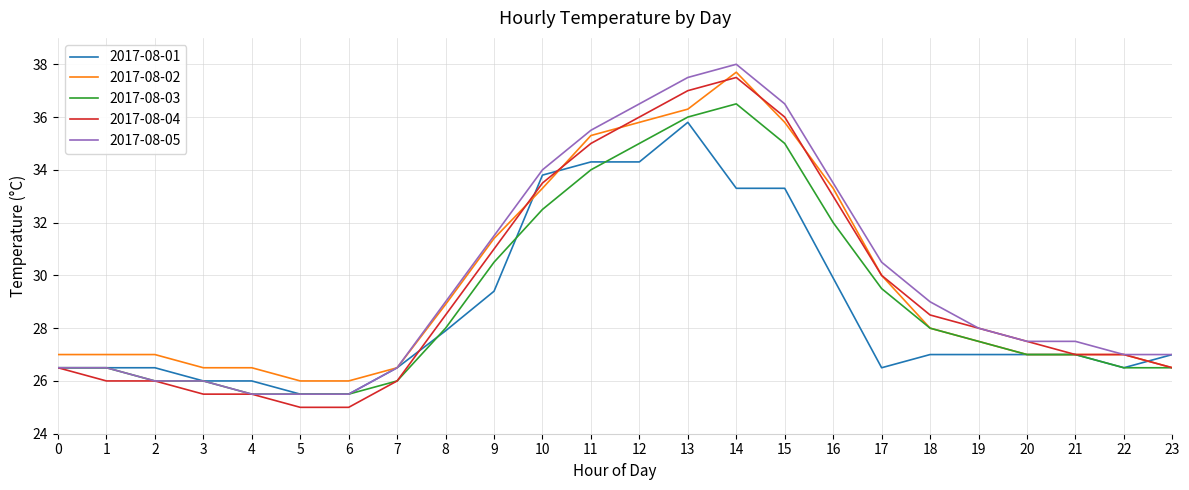

Is the value of 2017-08-04 at 17 greater than the value of 2017-08-03 at 11?

No